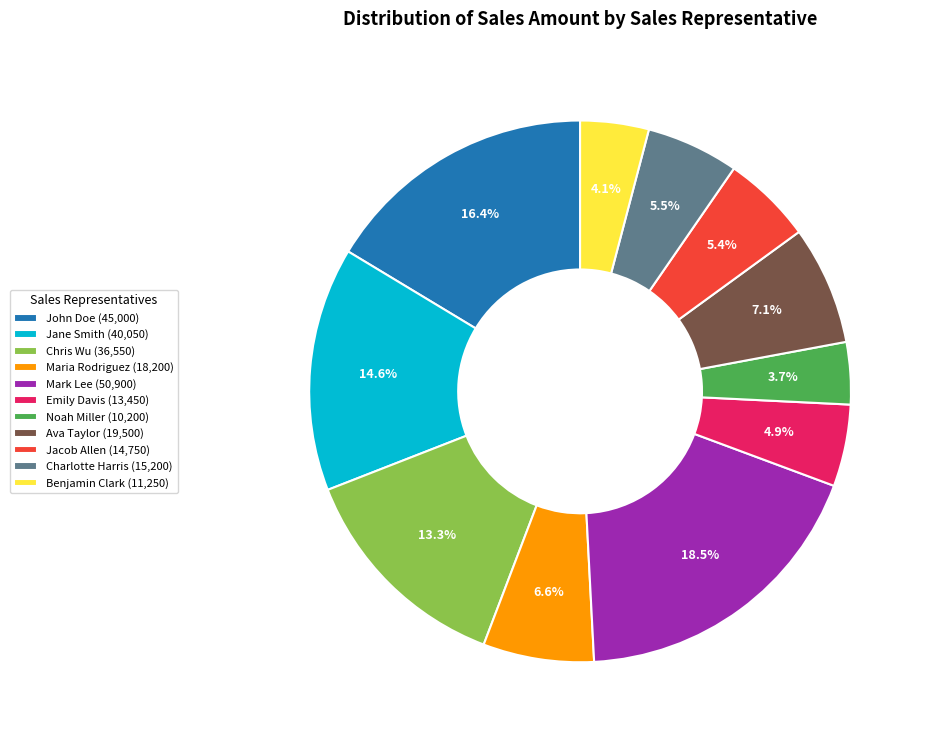

What percentage do Noah Miller (10,200) and Benjamin Clark (11,250) together represent?

7.8%